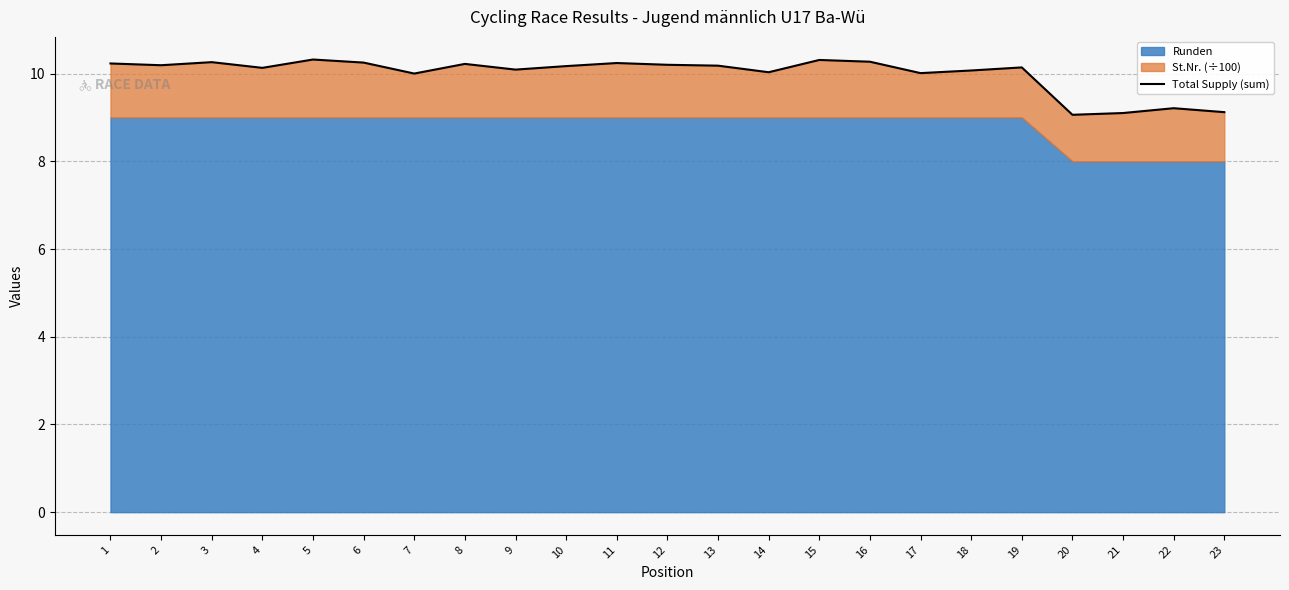

How many interior local peaks (higher than both neighbors) does the data have?

7